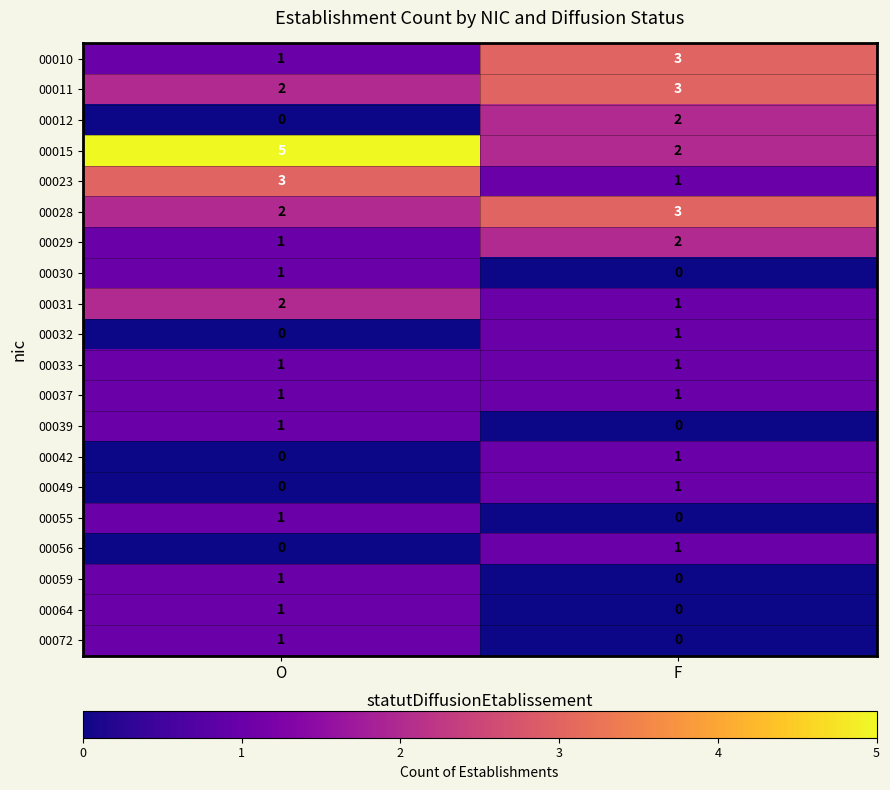

How many values in 00042 are above zero?

1